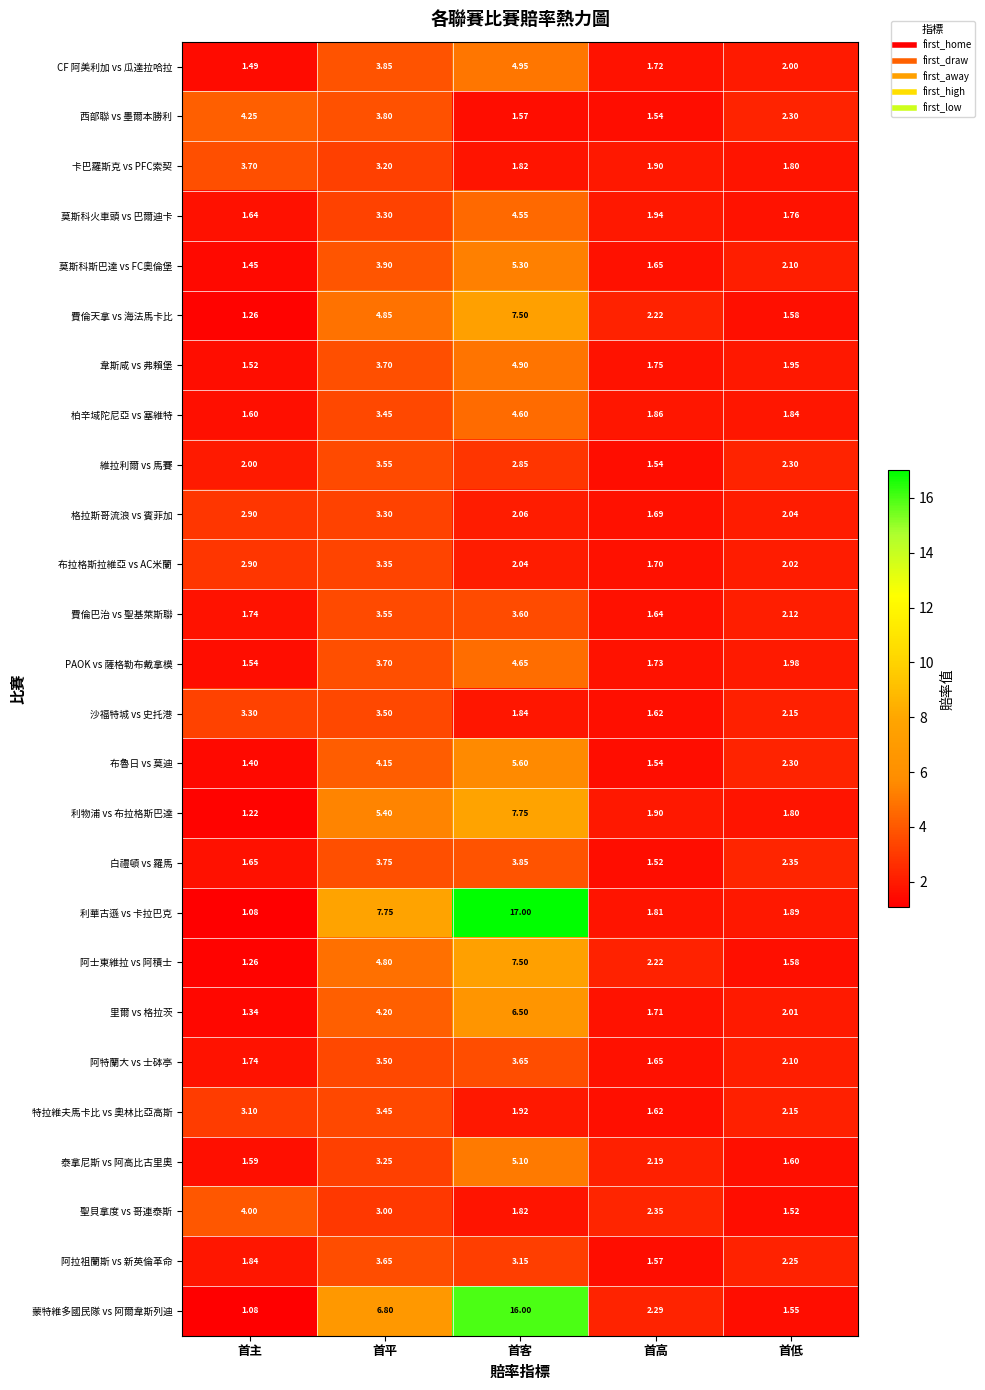

At which label does 費倫天拿 vs 海法馬卡比 first exceed 2?

首平